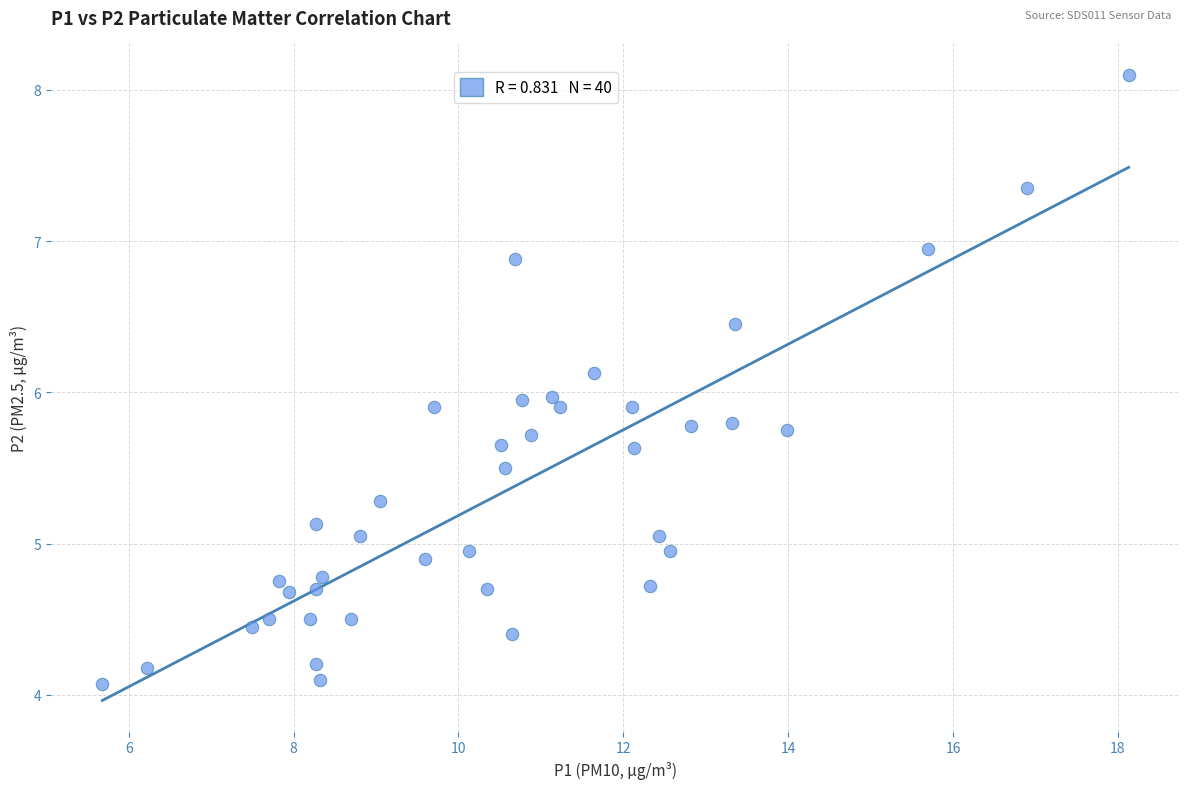

What is the range of Y values (max minus min)?

4.0